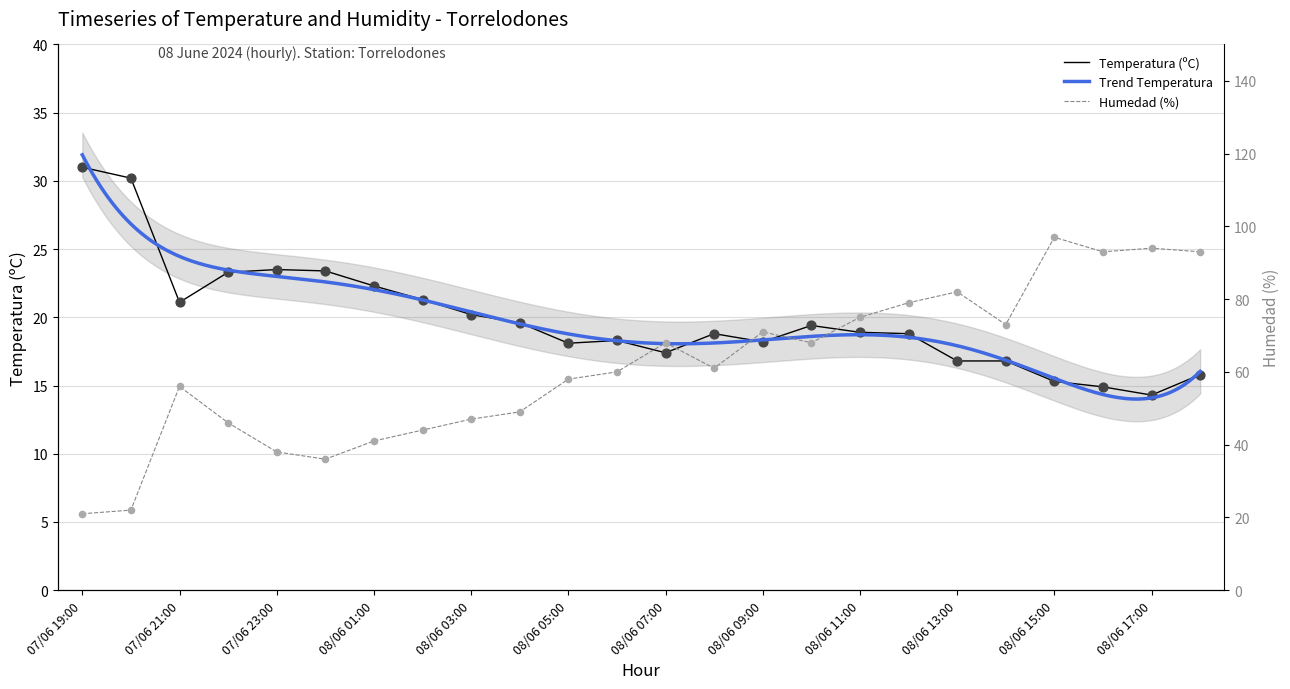

Which series has the largest Y range (max minus min)?

Humedad (%)